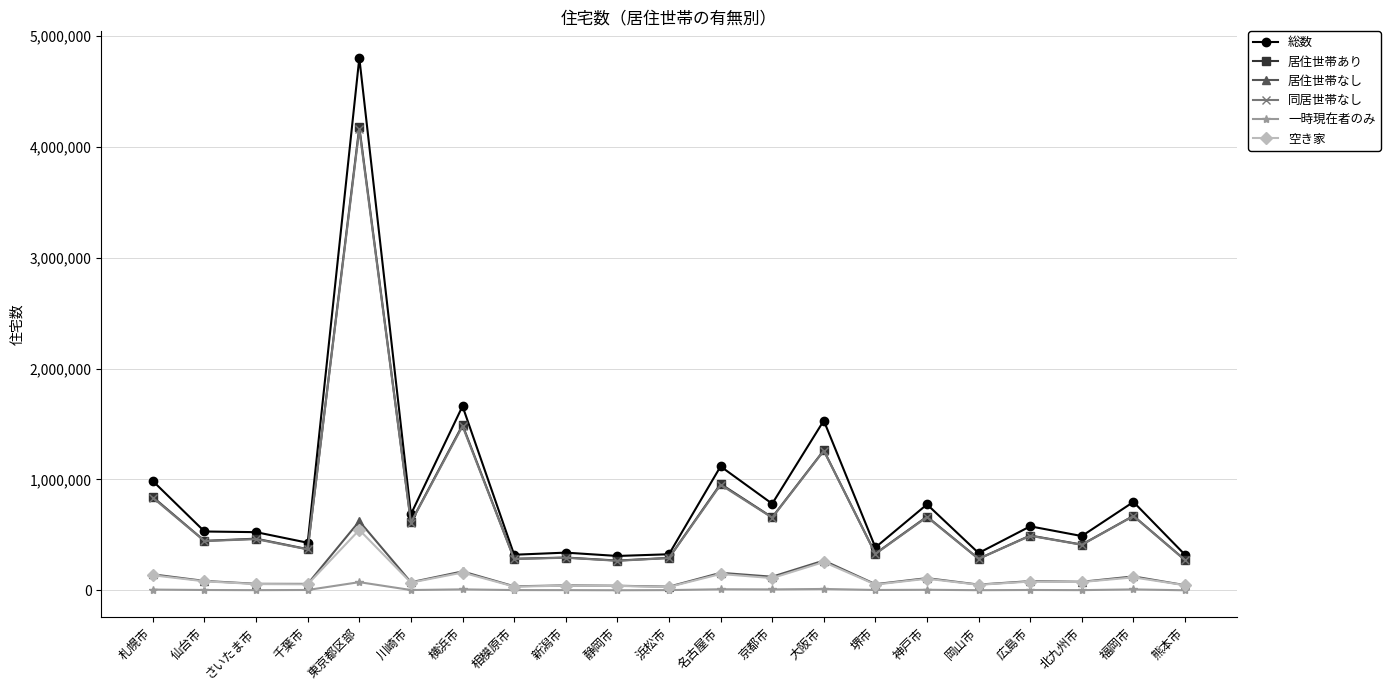

True or false: 同居世帯なし has more than 1 interior local peaks.

True